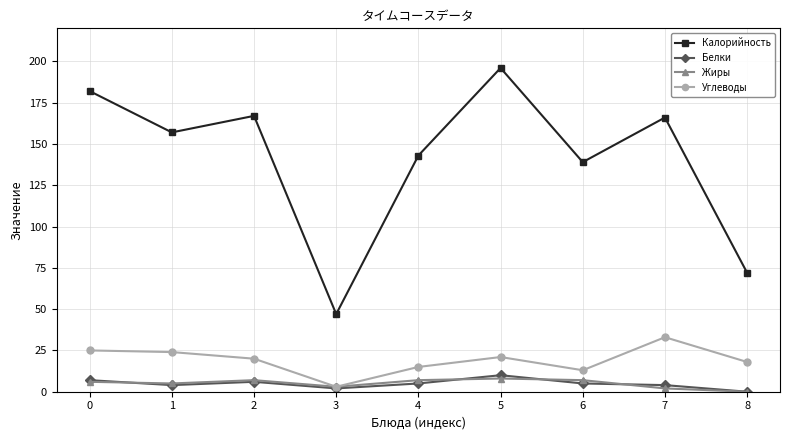

At which category does Белки reach its first local valley?

1